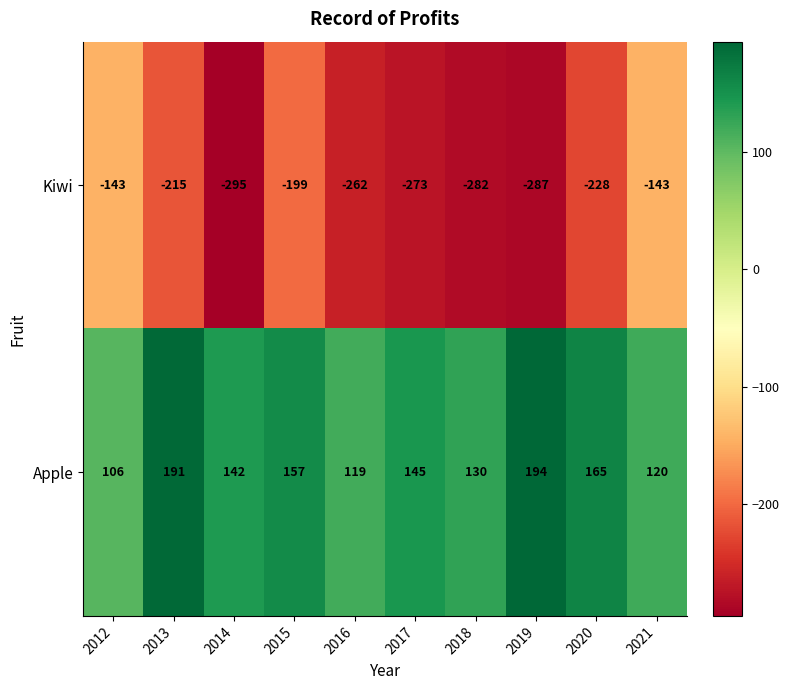

The Apple series shows 165 at 2020. True or false?

True